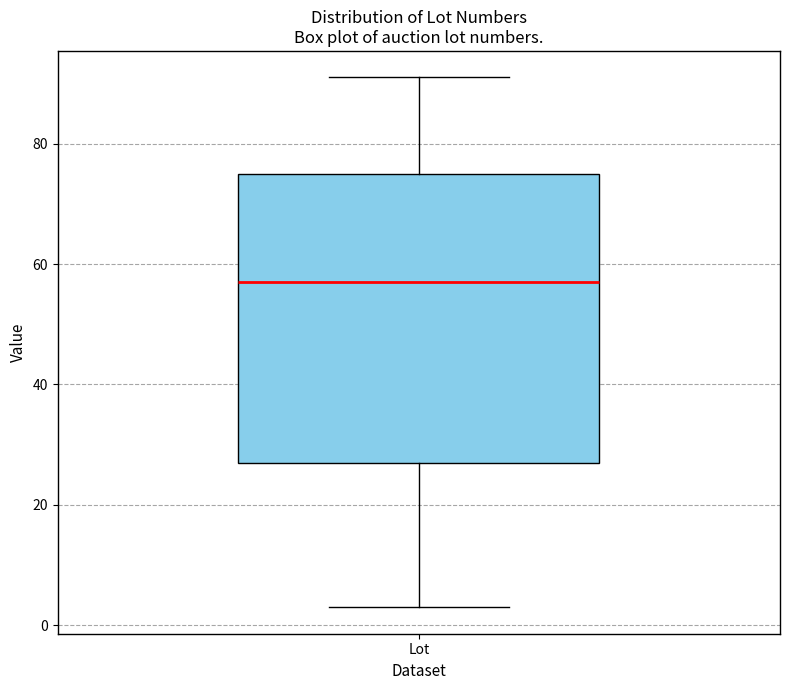

Transcribe this box plot: give where the median line is, the range the box spans, and where the two whiskers end, as read against the y-axis. The values are not printed on the chart, so give them approximately, as read against the axis.

median 58, box 28 to 76, whiskers 4 to 92